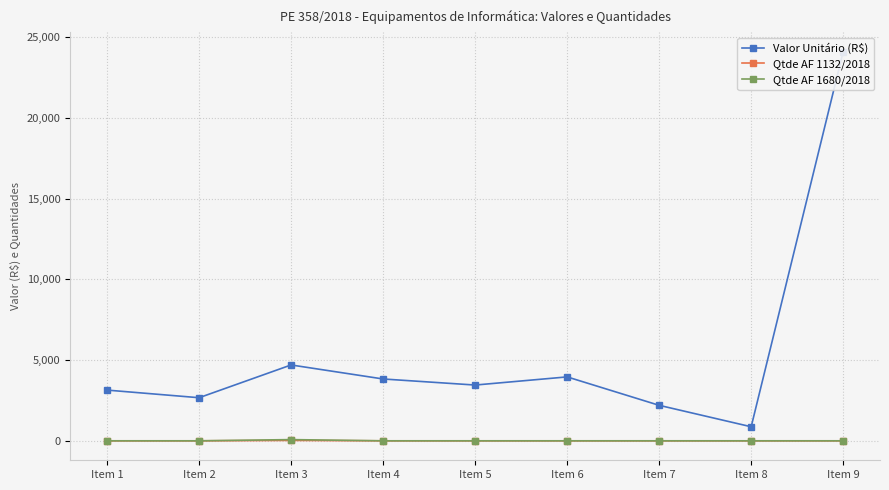

What is the difference between the maximum and second lowest values in the Valor Unitário (R$) series?

21903.0